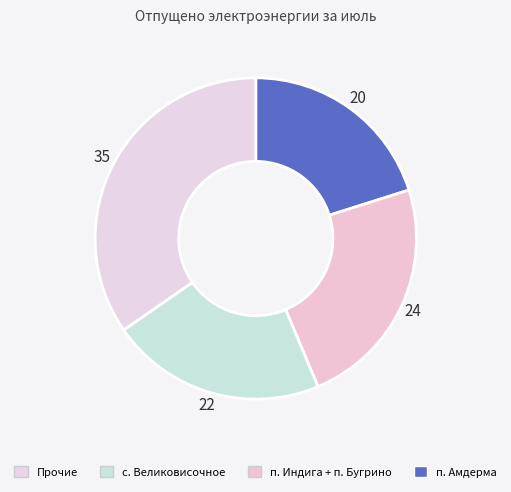

How many slices are in this pie chart?

4